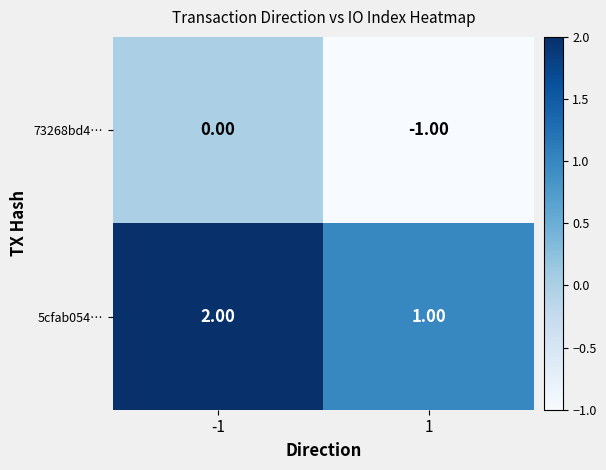

List the labels in order of 73268bd4… value, largest first.

-1, 1